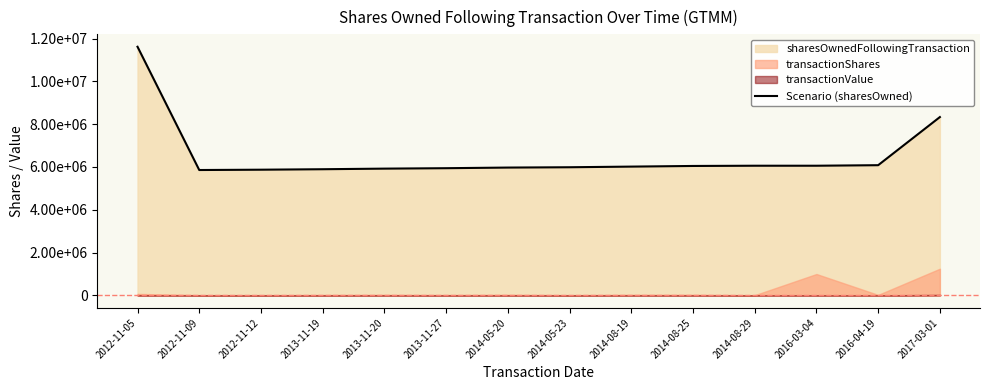

What is the change in value from 2012-11-05 to 2012-11-09?

-5758110